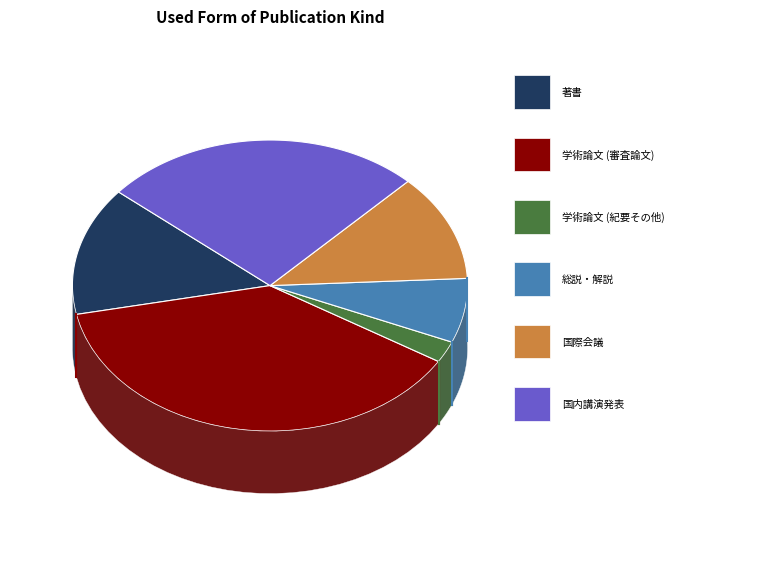

How many slices are in this pie chart?

6